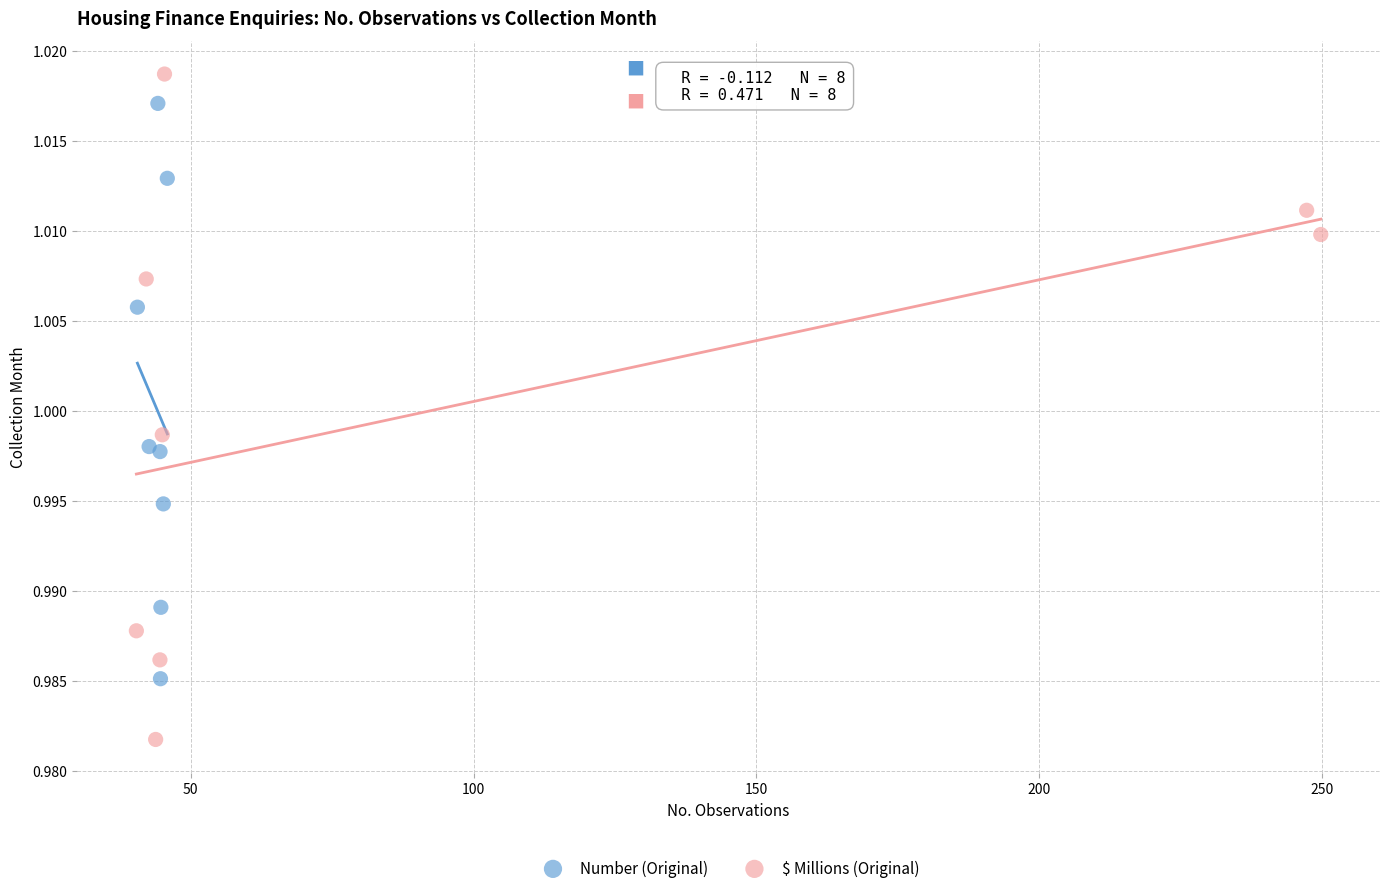

Which series has the largest Y range (max minus min)?

$ Millions (Original)